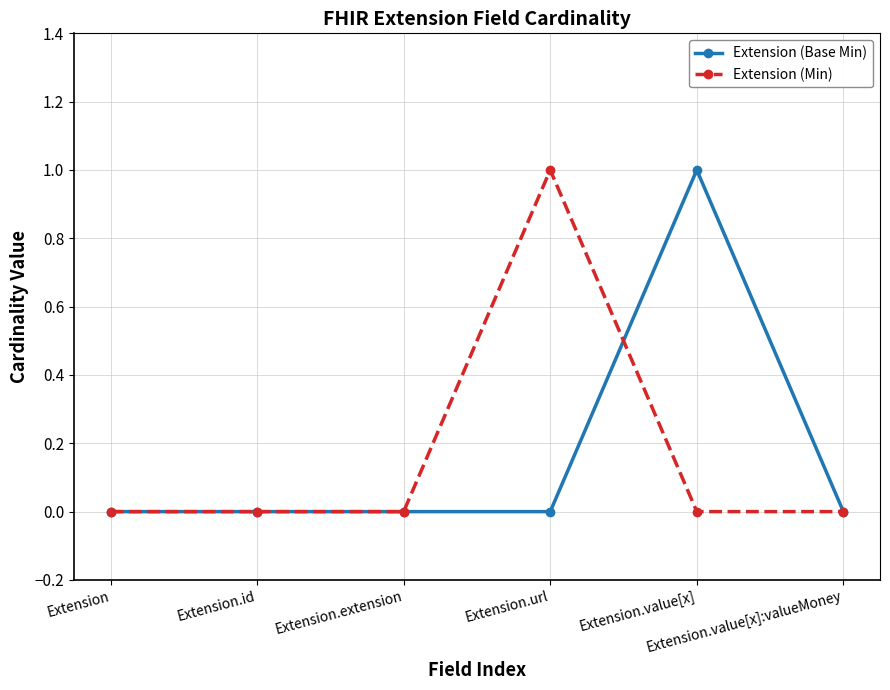

The value of Extension (Base Min) at Extension.extension is 0. True or false?

True